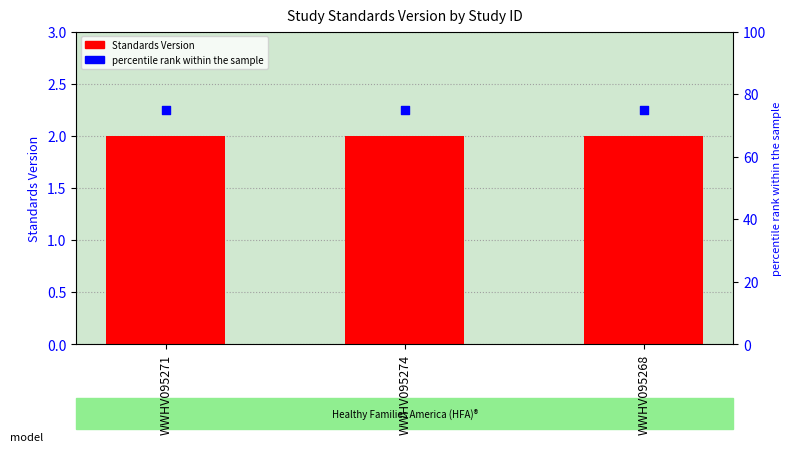

Which series reaches the maximum Y coordinate?

percentile rank within the sample